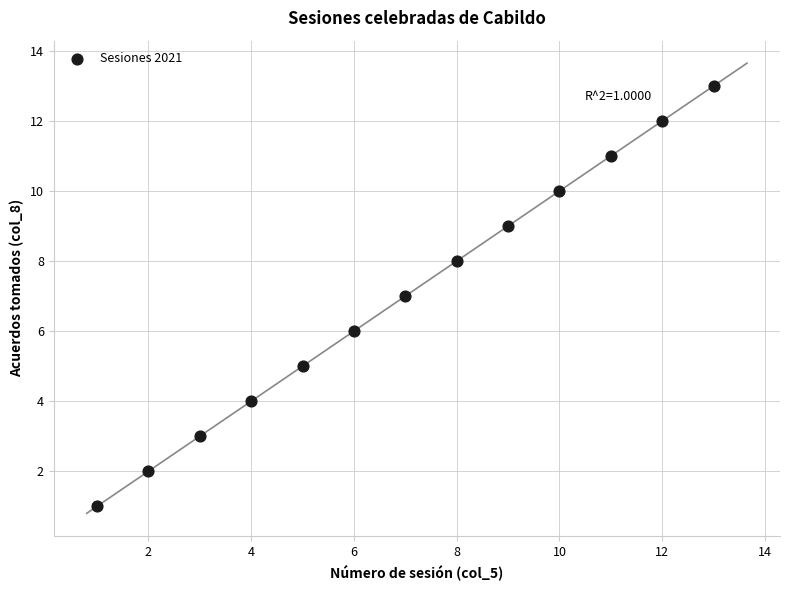

What is the range of X values (max minus min)?

12